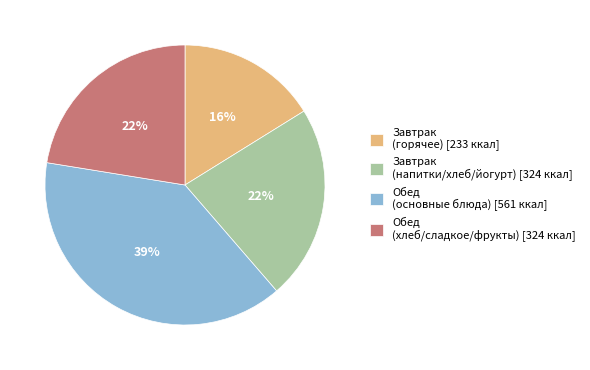

Between Обед (хлеб/сладкое/фрукты) [324 ккал] and Завтрак (горячее) [233 ккал], which is larger?

Обед (хлеб/сладкое/фрукты) [324 ккал]